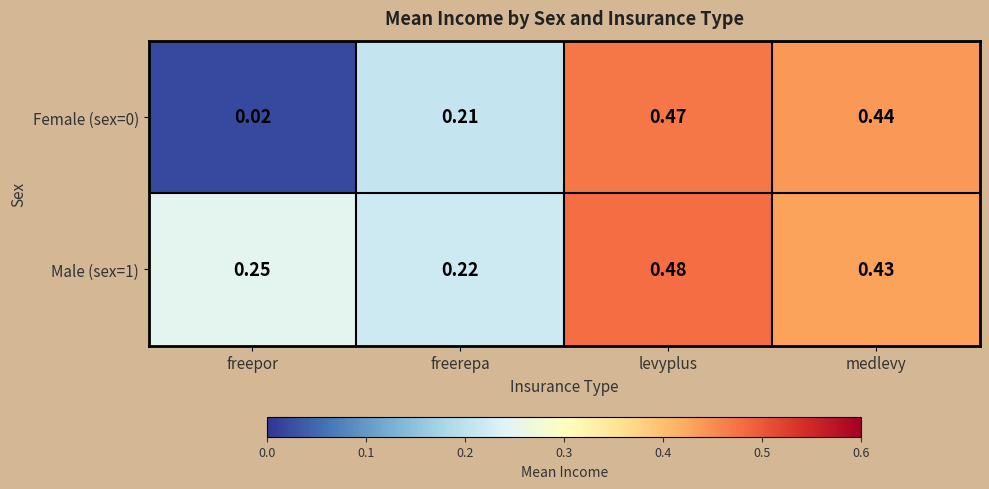

Is the value of Male (sex=1) at levyplus greater than the value of Female (sex=0) at levyplus?

Yes